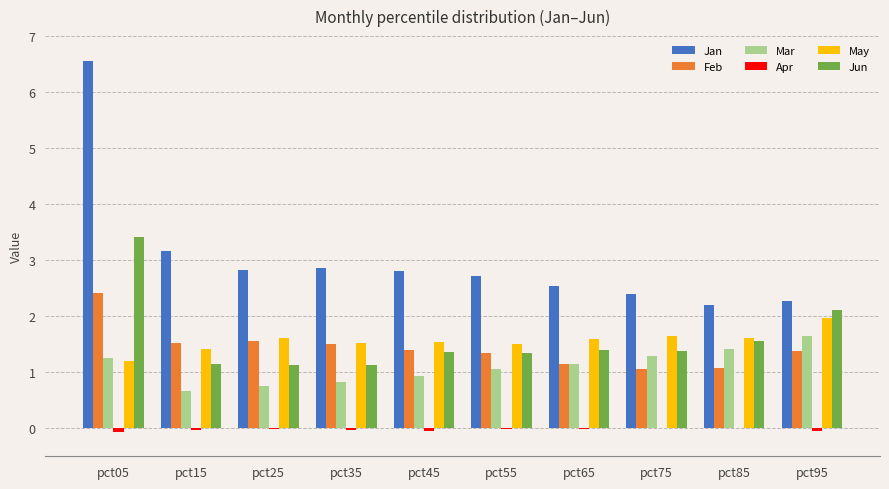

What is the difference between the May values at pct55 and pct85?

0.1